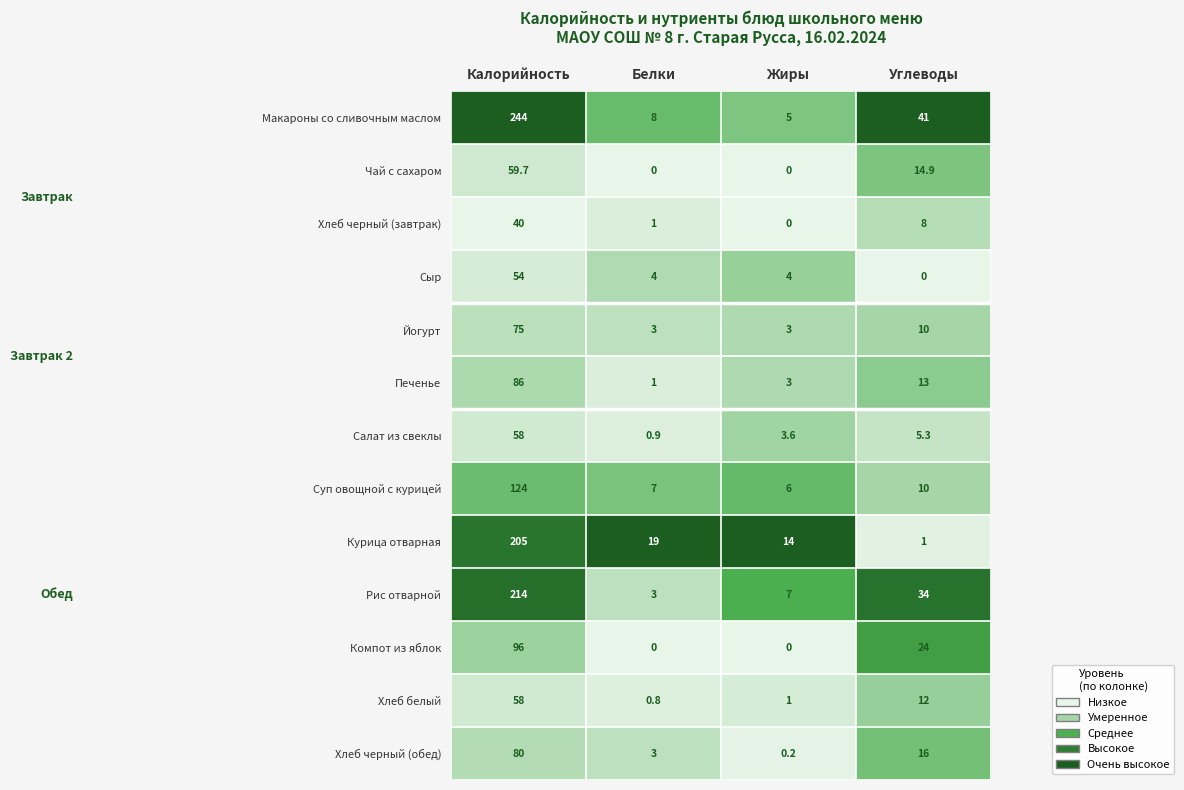

What is the greatest value displayed?

244.0